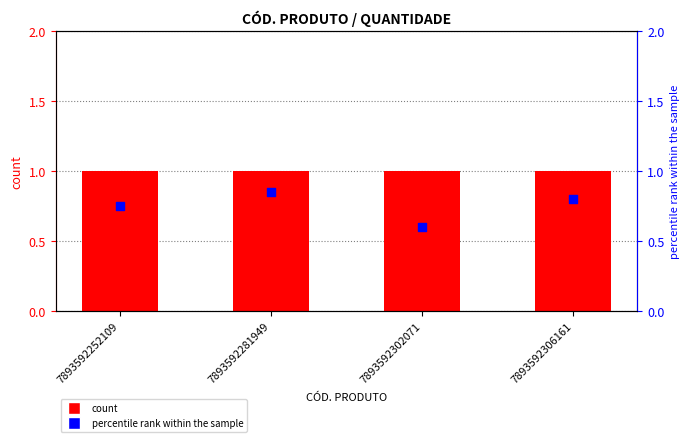

Which series has the largest total across all categories?

QUANTIDADE